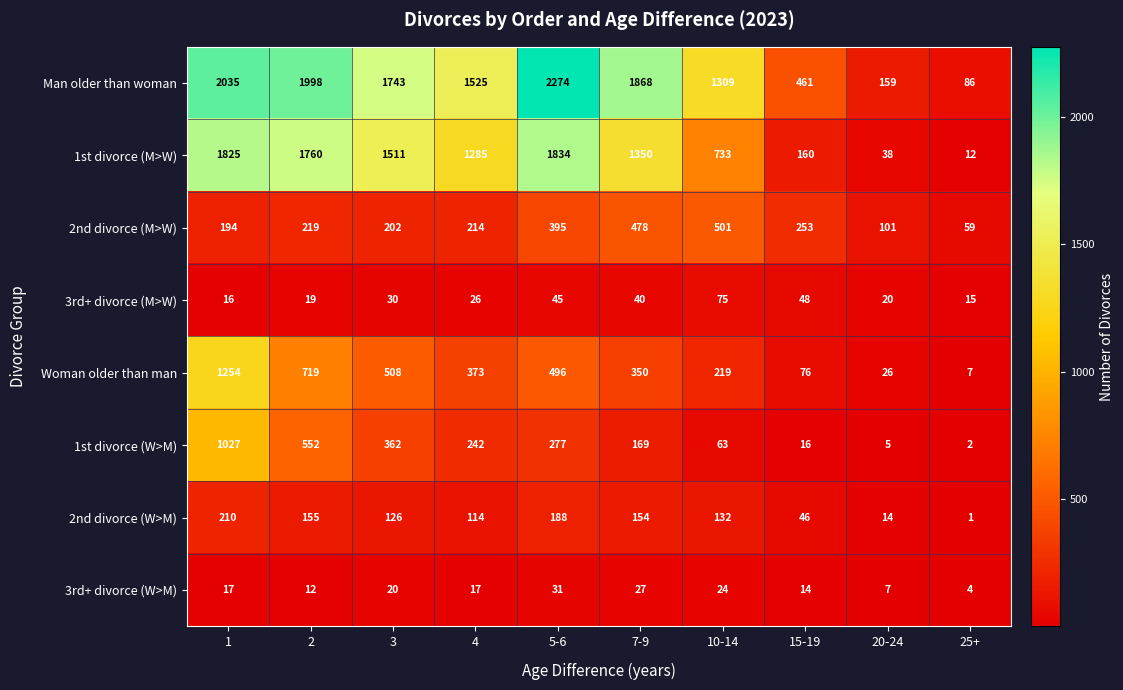

Which series has the widest spread of values?

Man older than woman